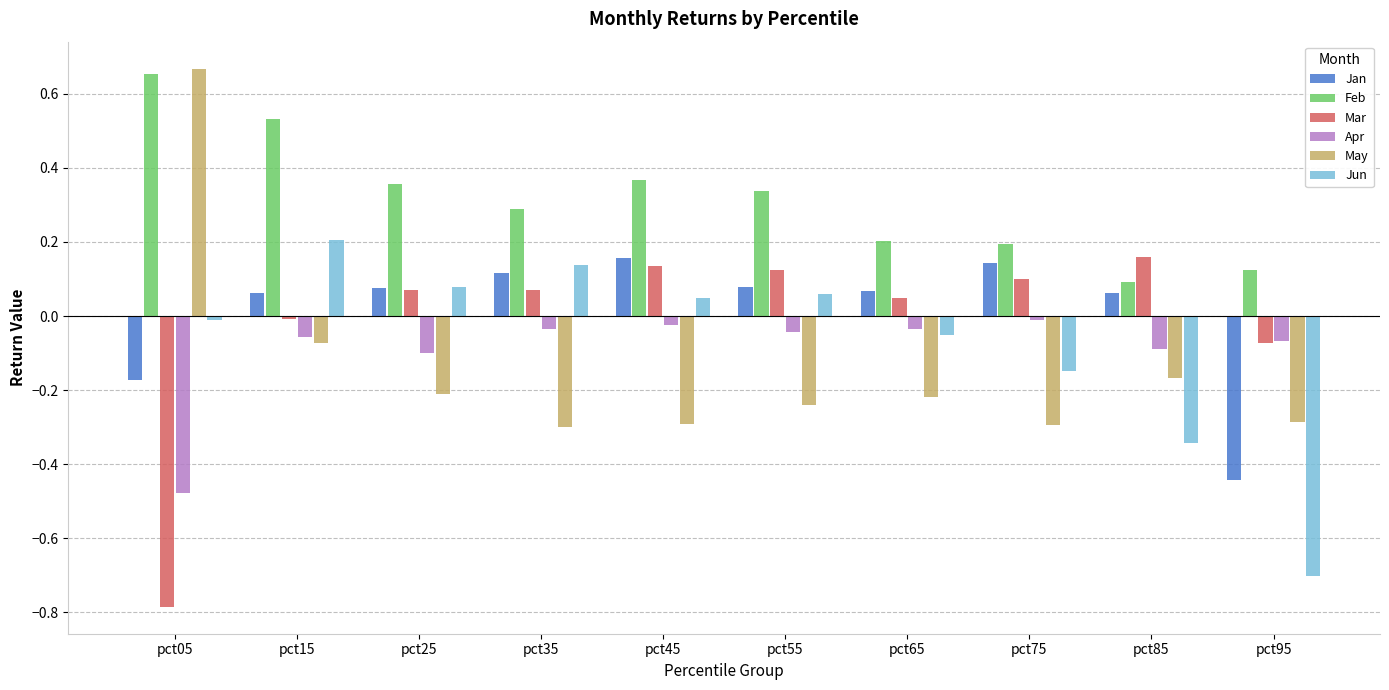

What is the sum of all Apr values?

-0.9